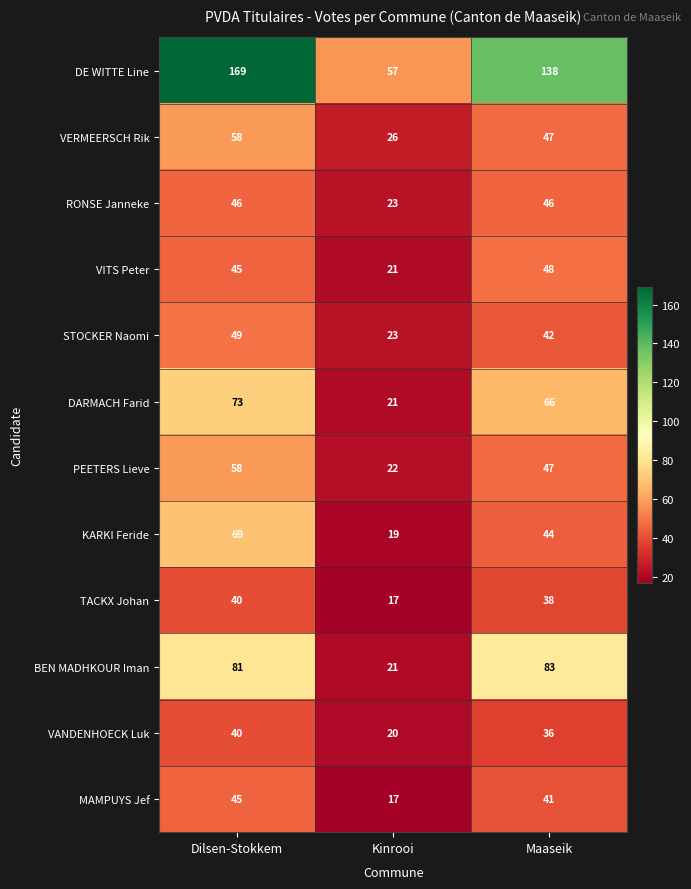

What is the maximum value shown in the chart?

169